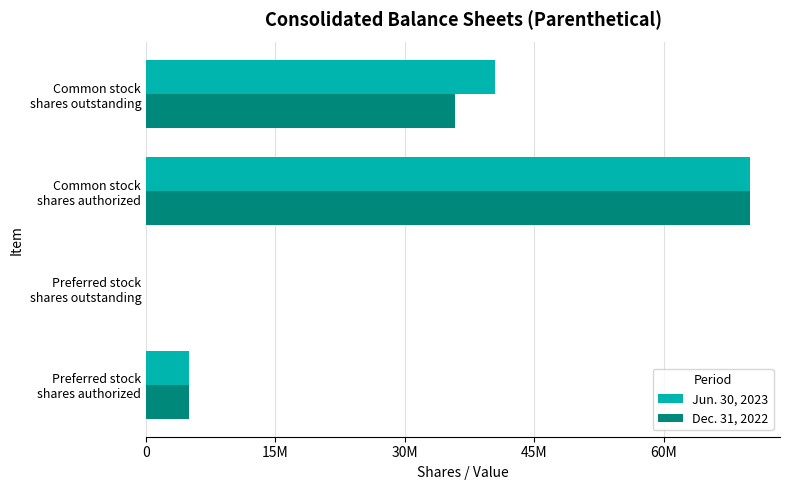

What are all the series names shown in the legend?

Jun. 30, 2023, Dec. 31, 2022